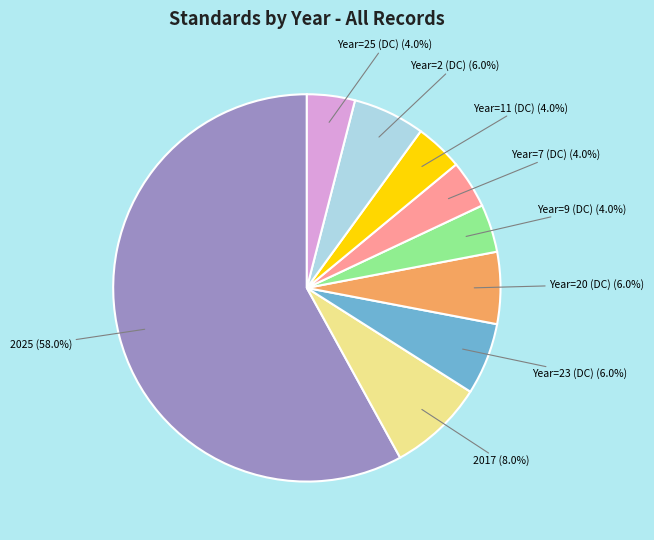

Combined, what portion of the pie is Year=25 (DC) and Year=11 (DC)?

8.0%